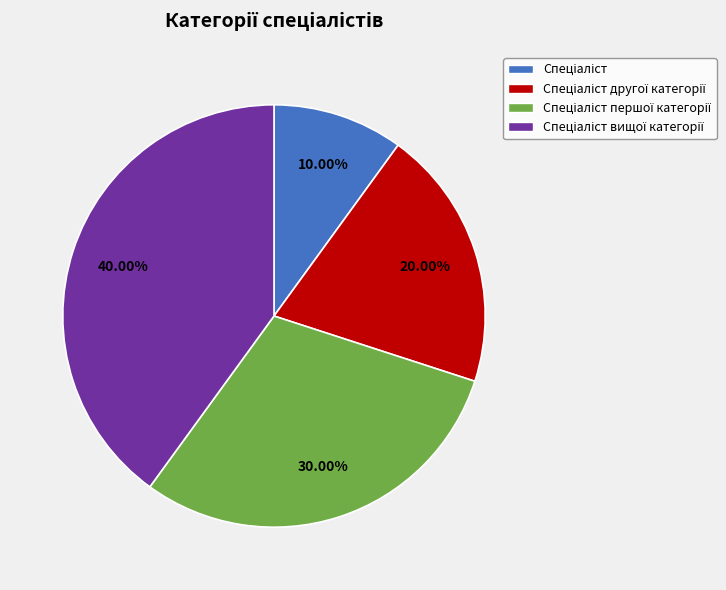

Is there a majority slice in this chart?

No